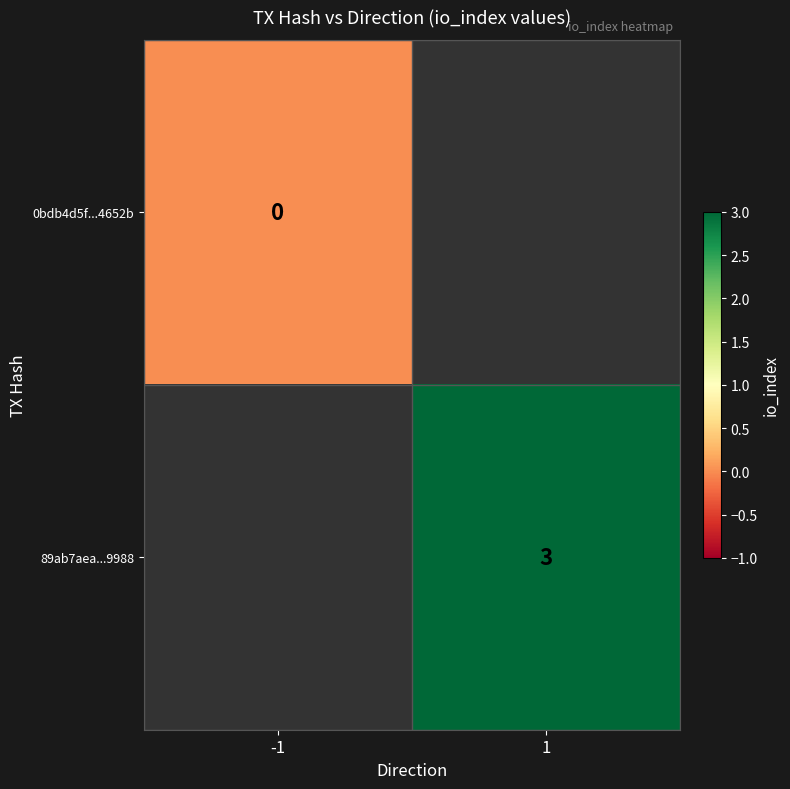

What is the greatest value displayed?

3.0